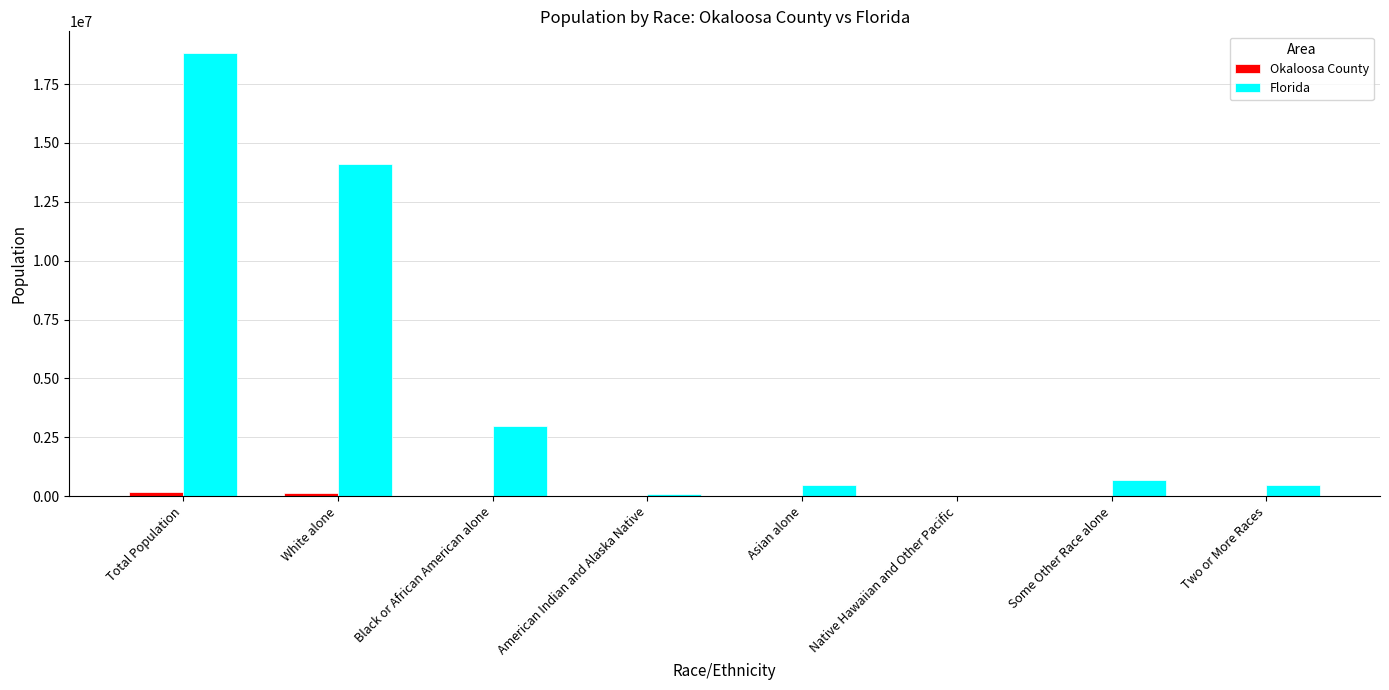

Which series has the largest total across all categories?

Florida